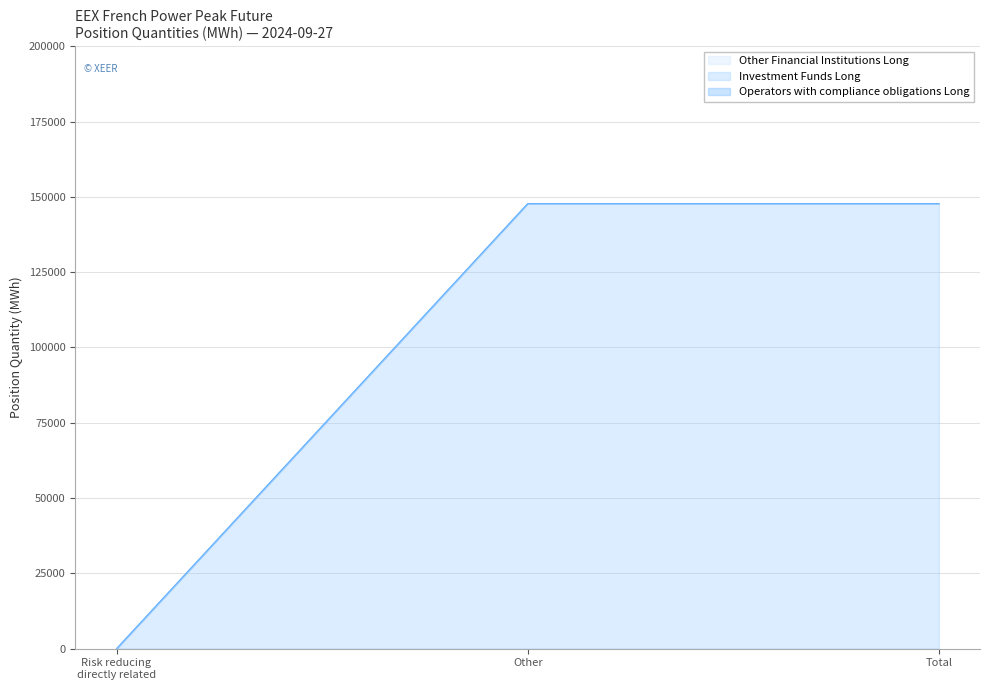

Does the chart have visible grid lines?

Yes